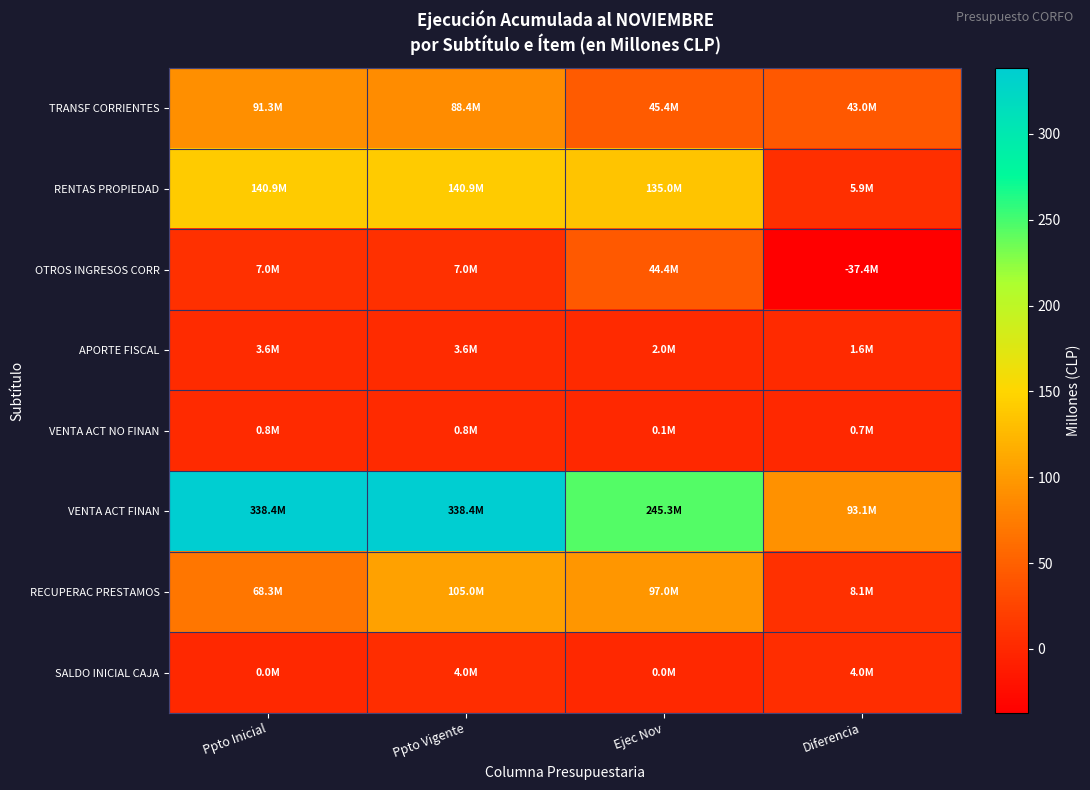

What is the spread (max minus min) of values at Ppto Vigente?

337.6